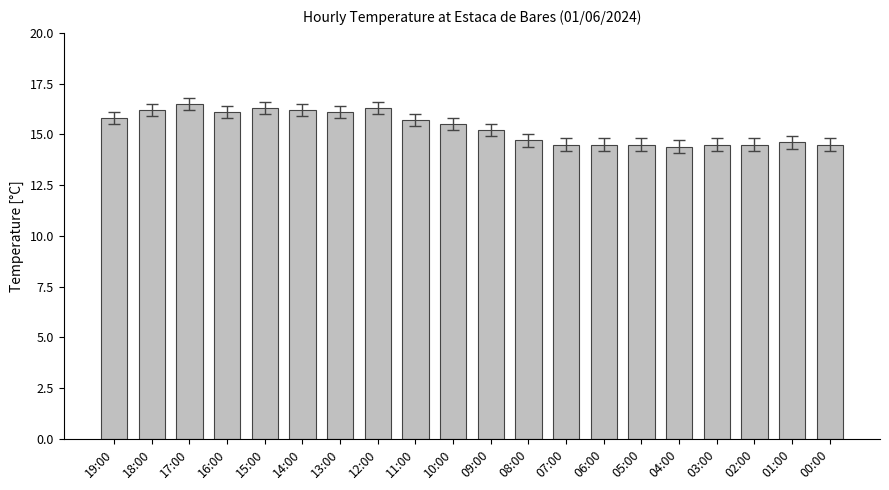

How many data points are less than 15?

9